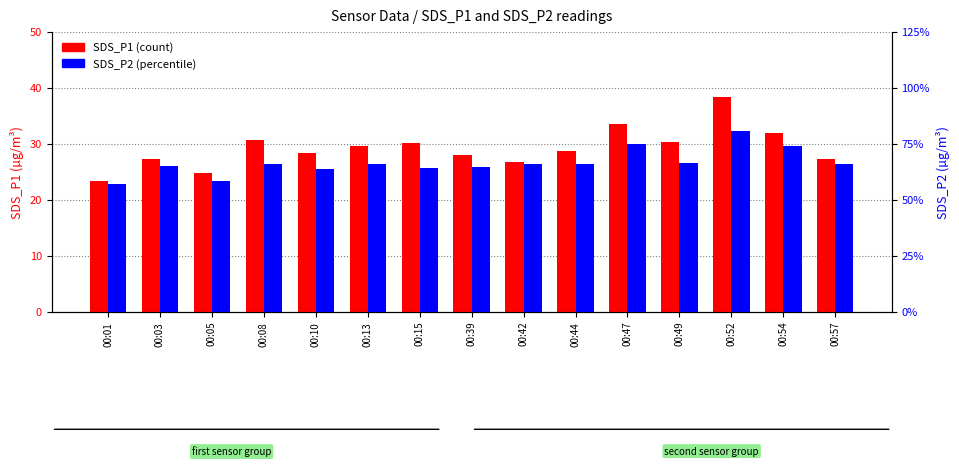

What is the sum of all SDS_P2 values?

199.7